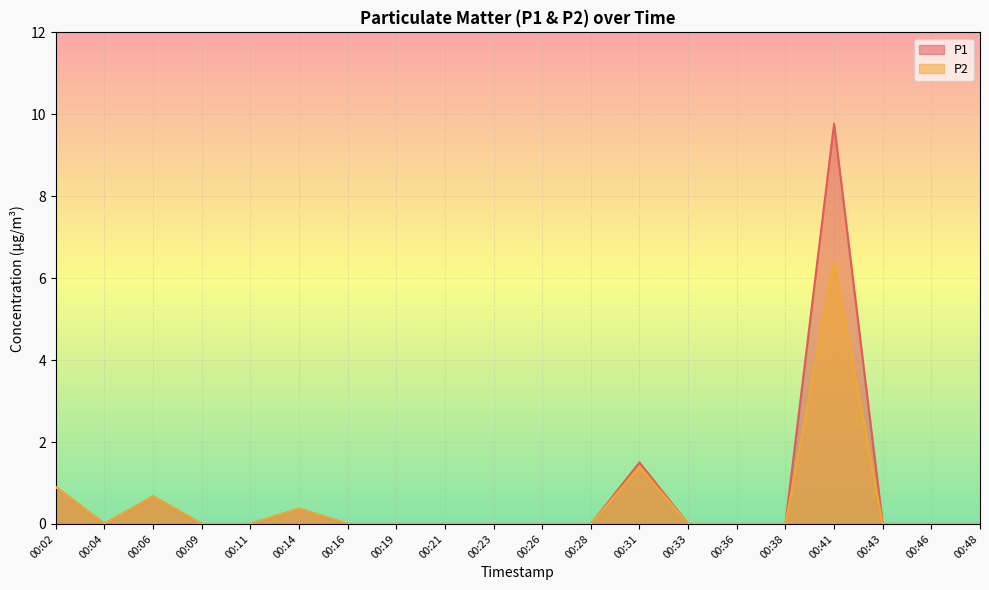

True or false: P1 and P2 intersect in this chart.

False